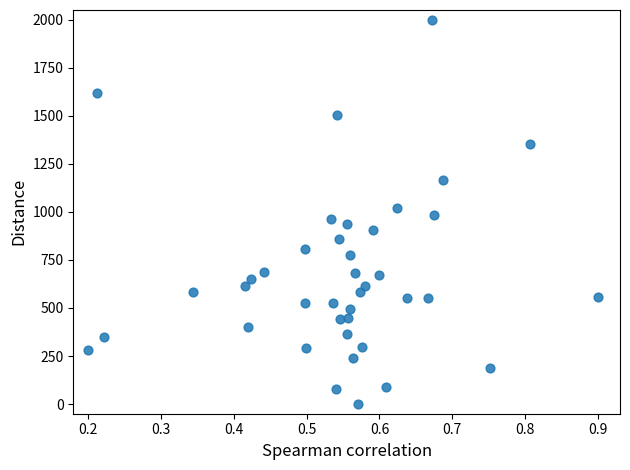

What is the range of Y values (max minus min)?

2000.0